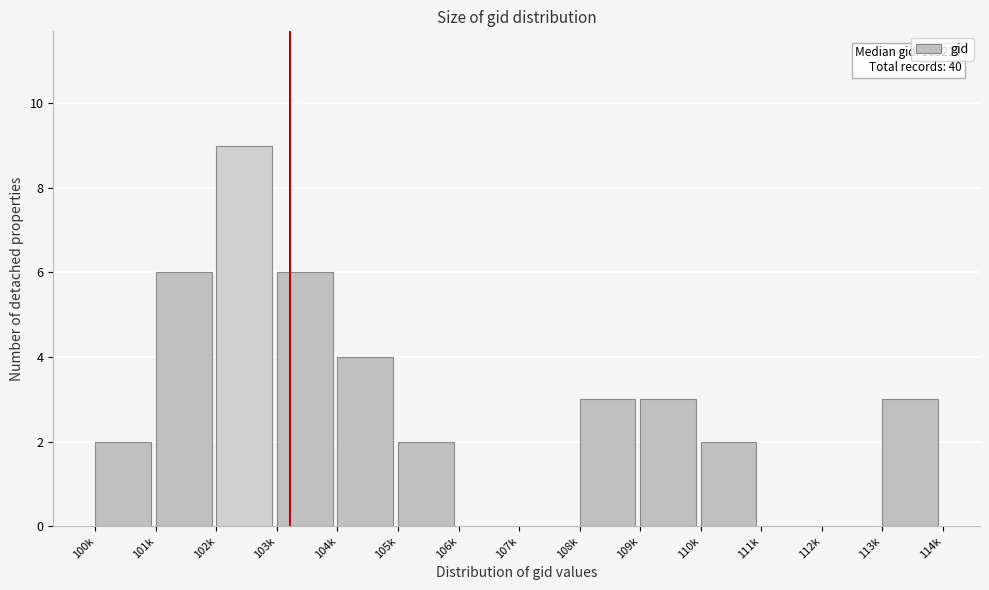

Reading right to left, what are all the values shown in this chart?

113k=3	112k=0	111k=0	110k=2	109k=3	108k=3	107k=0	106k=0	105k=2	104k=4	103k=6	102k=9	101k=6	100k=2